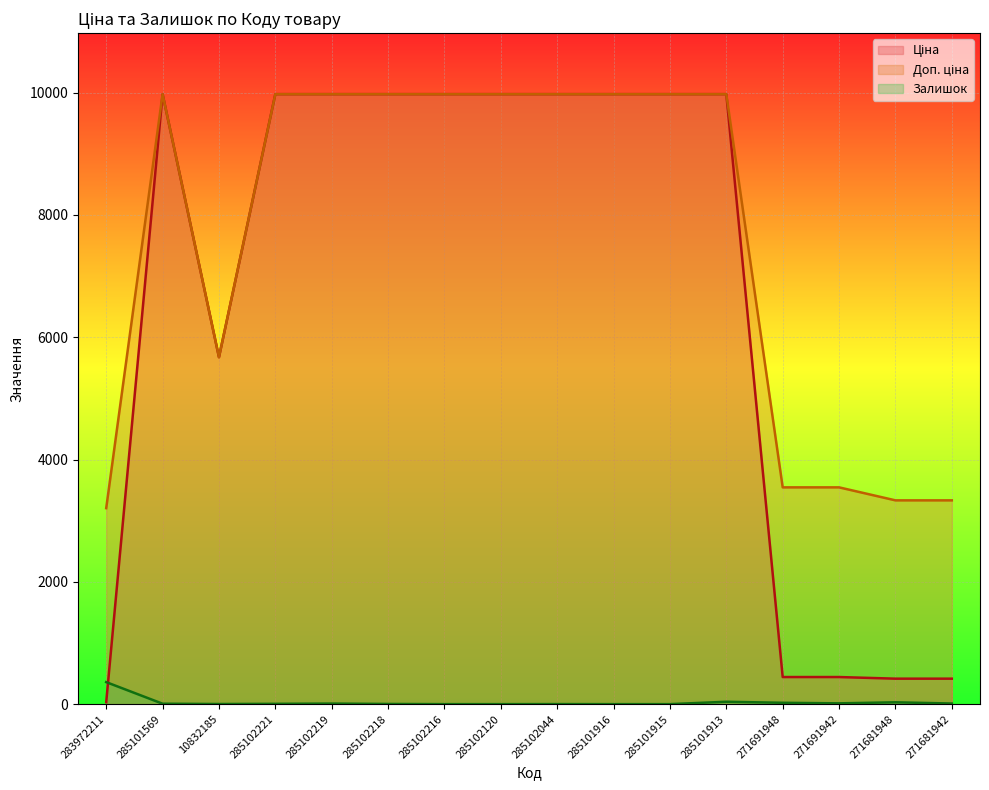

Reading right to left, what are all the values shown in this chart?

Ціна: 416.6	416.6	443.1	443.1	9975.0	9975.0	9975.0	9975.0	9975.0	9975.0	9975.0	9975.0	9975.0	5673.8	9975.0	32.0
Доп. ціна: 3332.5	3332.5	3545.0	3545.0	9975.0	9975.0	9975.0	9975.0	9975.0	9975.0	9975.0	9975.0	9975.0	5673.8	9975.0	3205.0
Залишок: 10.0	30.0	13.0	22.0	39.0	0.0	0.0	1.0	0.0	0.0	3.0	9.0	5.0	2.0	7.0	360.0